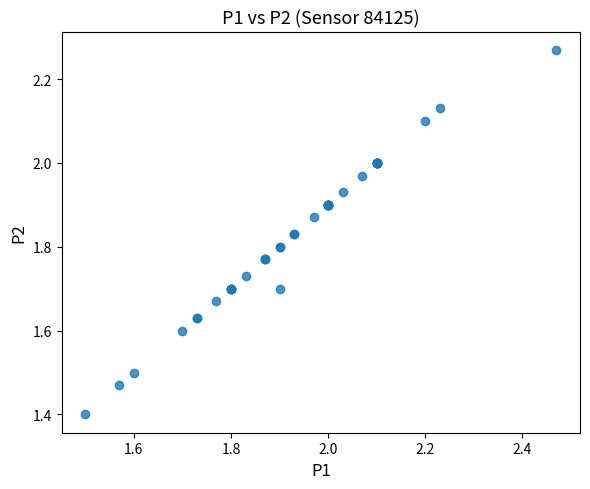

What Y value in the scatter plot is closest to 1?

1.4